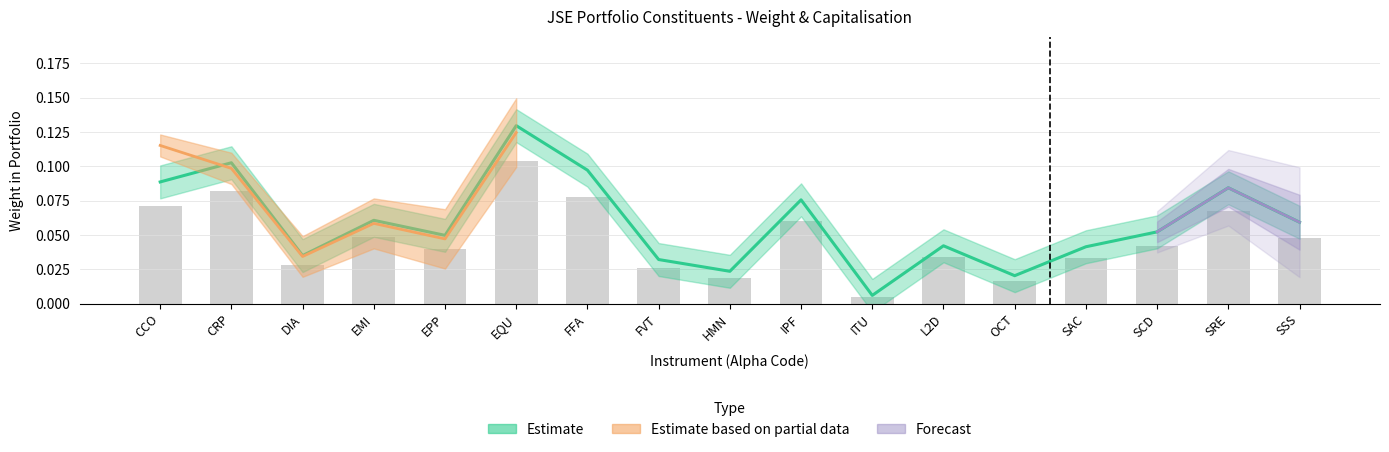

Is it true that the value at EQU is 0.1?

True